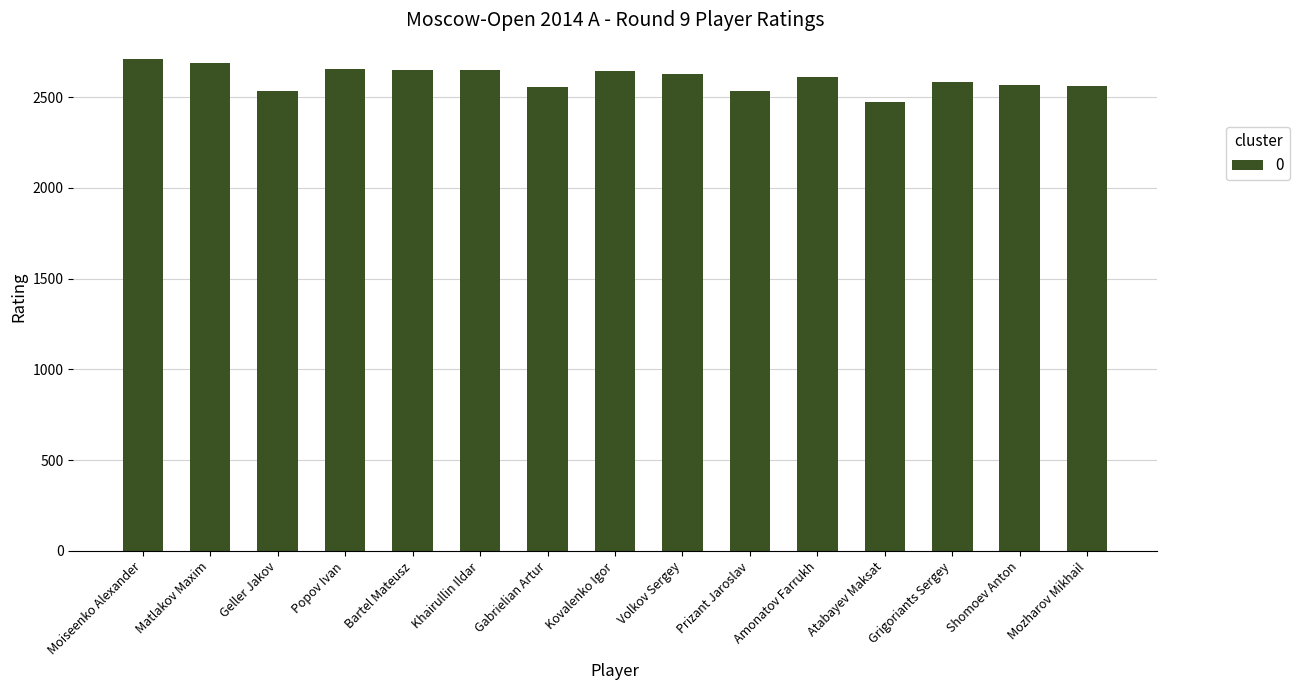

What is the difference between the values at Kovalenko Igor and Khairullin Ildar?

9